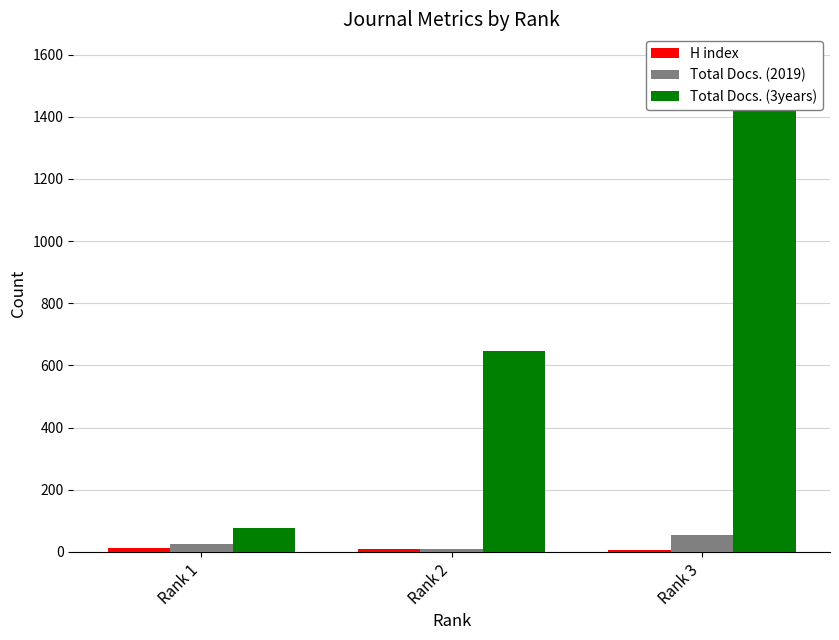

How many data points does each series have?

3